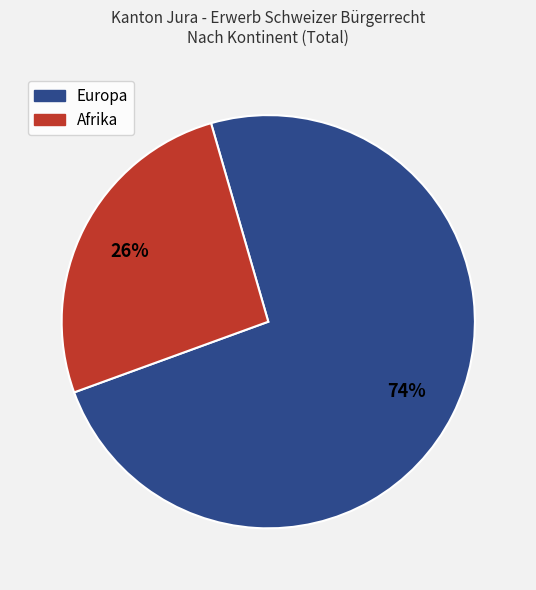

Which slice is the largest?

Europa